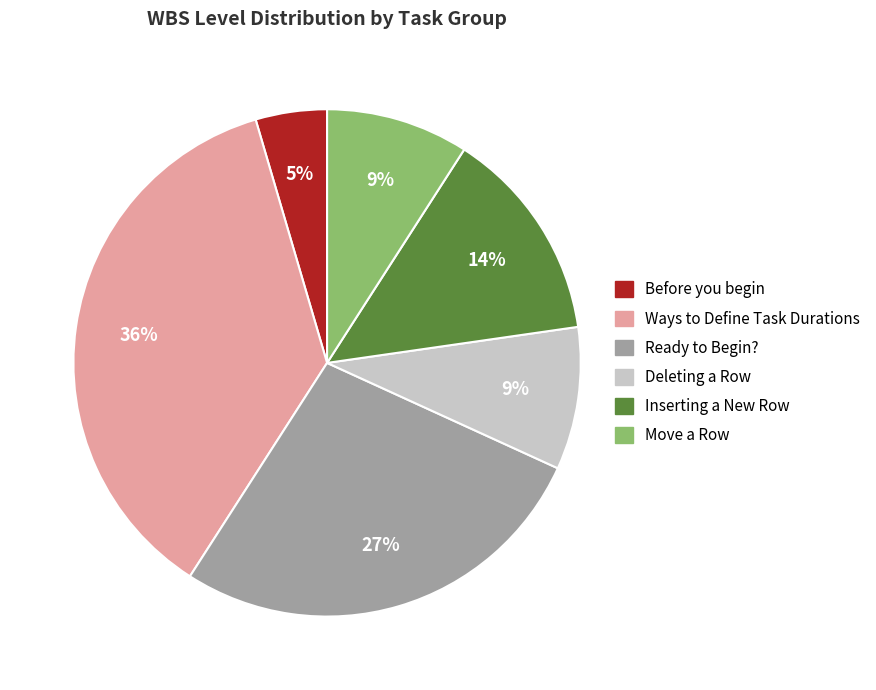

To the nearest percent, what is the average slice percentage?

17%